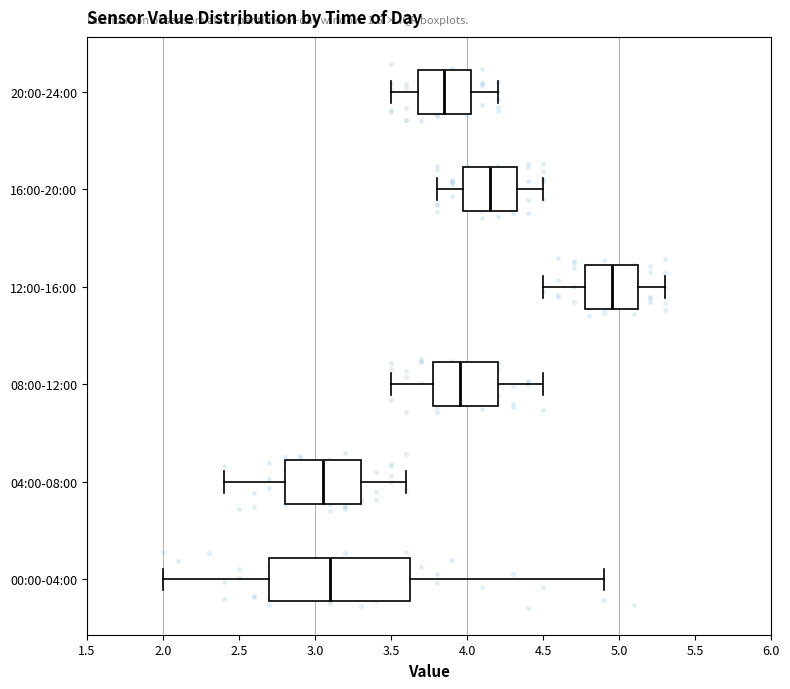

Reading bottom to top, transcribe this box plot: for each box, give where its median line is, the range the box spans, and where its two whiskers end, as read against the x-axis. The values are not printed on the chart, so give them approximately, as read against the axis.

00:00-04:00: median 3.10, box 2.70 to 3.65, whiskers 2.00 to 4.90
04:00-08:00: median 3.05, box 2.80 to 3.30, whiskers 2.40 to 3.60
08:00-12:00: median 3.95, box 3.80 to 4.20, whiskers 3.50 to 4.50
12:00-16:00: median 4.95, box 4.80 to 5.15, whiskers 4.50 to 5.30
16:00-20:00: median 4.15, box 4.00 to 4.35, whiskers 3.80 to 4.50
20:00-24:00: median 3.85, box 3.70 to 4.05, whiskers 3.50 to 4.20